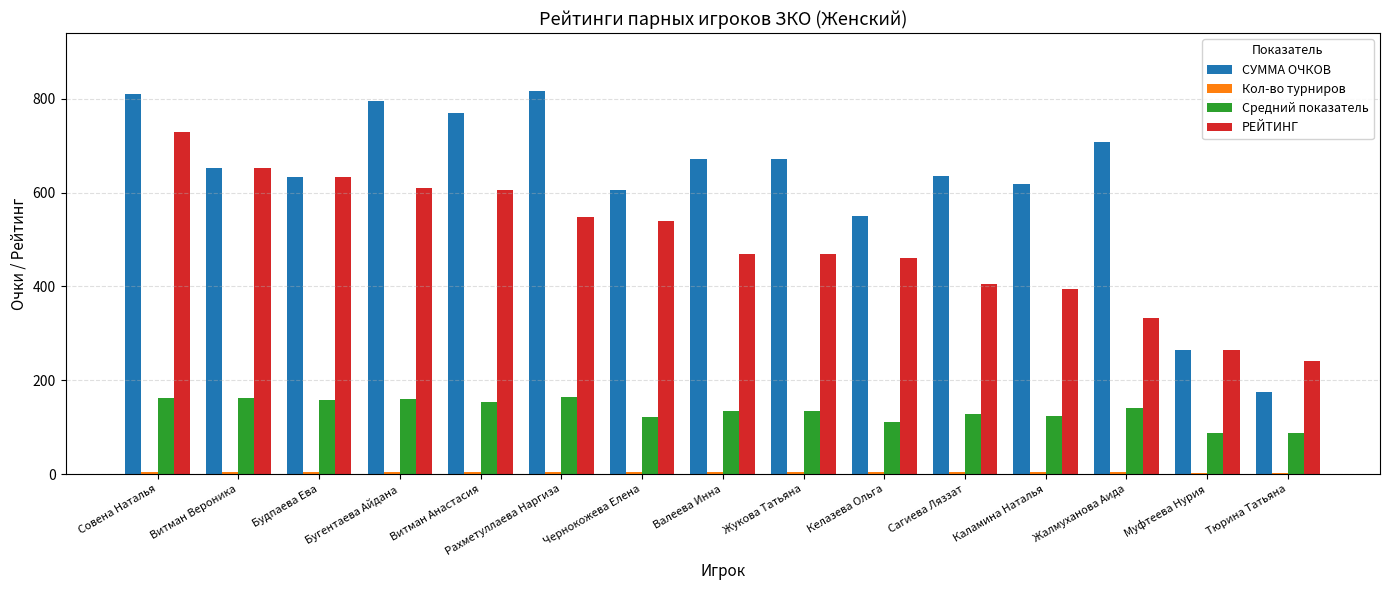

Which series has the widest spread of values?

СУММА ОЧКОВ